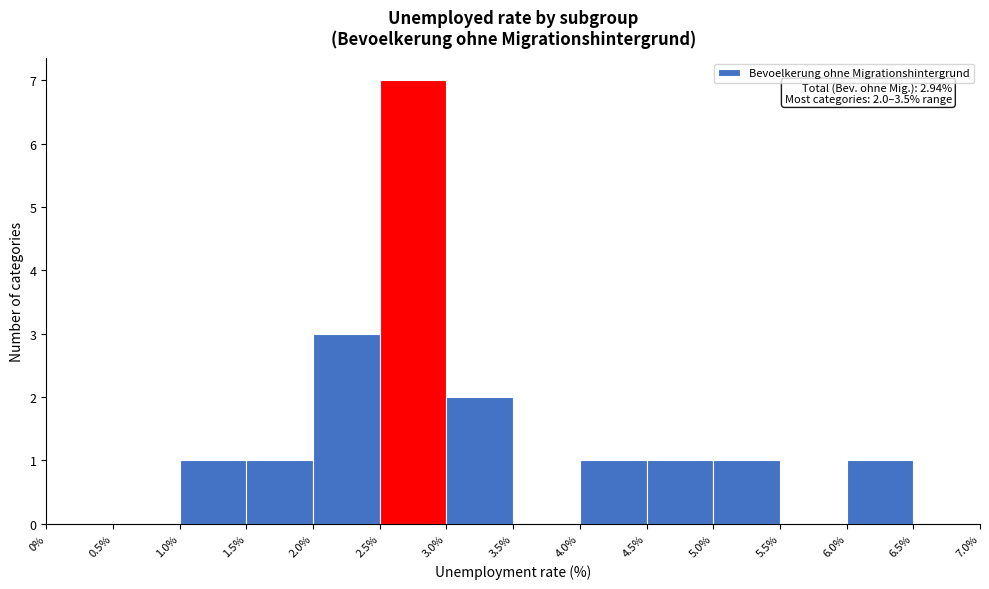

Which range on the x-axis has the tallest bar?

2.5% to 3.0%